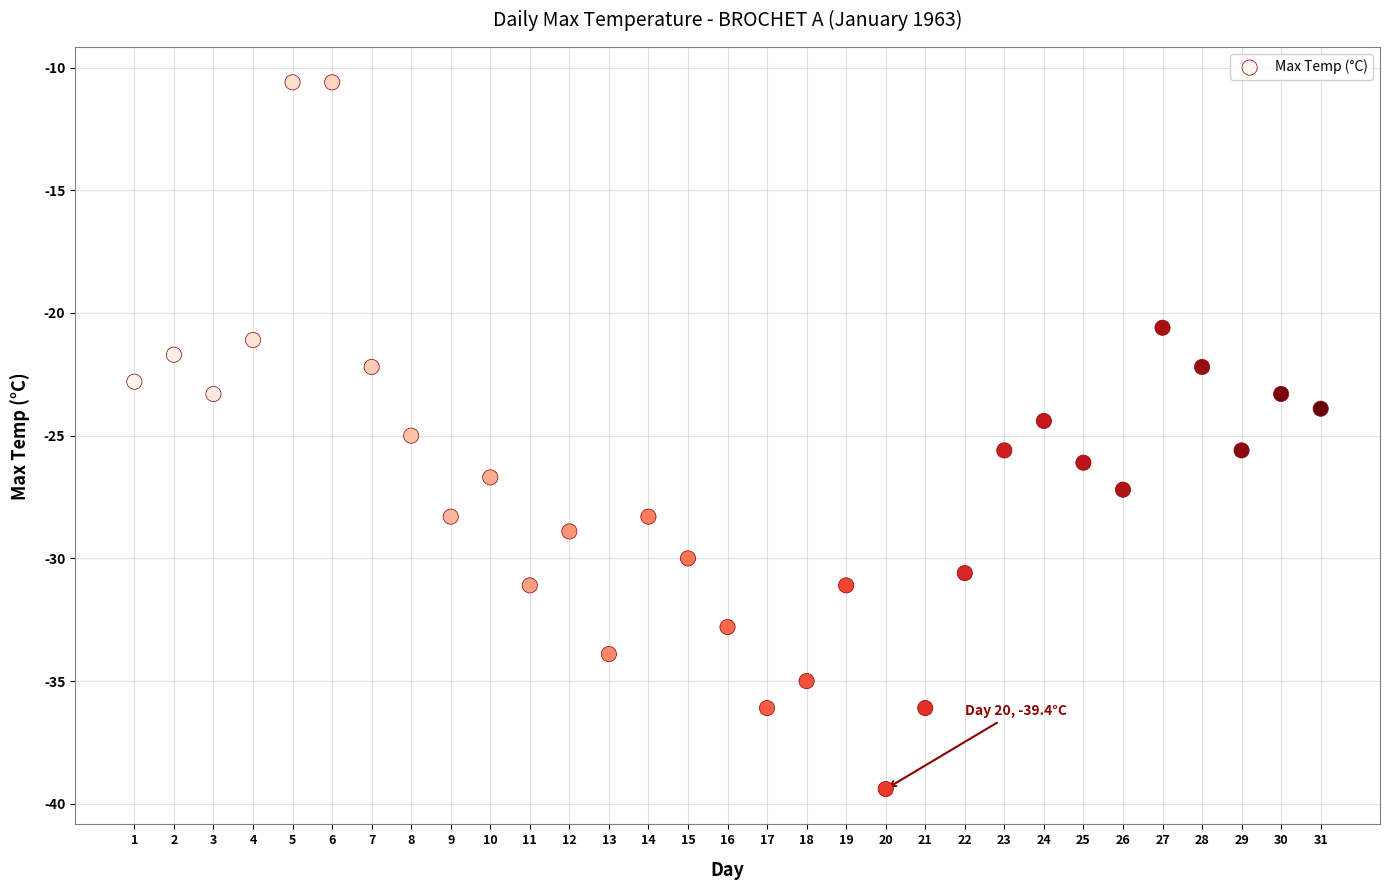

What is the range of Y values (max minus min)?

28.8